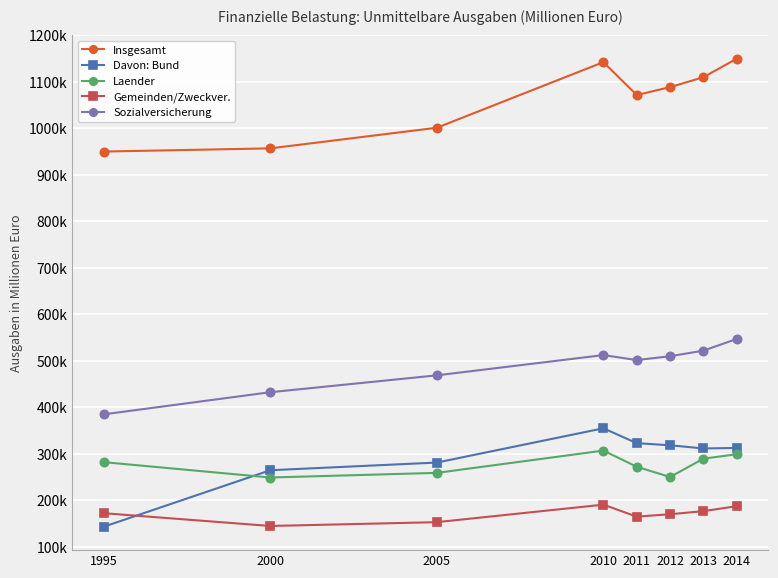

List the series in order of their peak value, highest first.

Insgesamt, Sozialversicherung, Davon: Bund, Laender, Gemeinden/Zweckver.